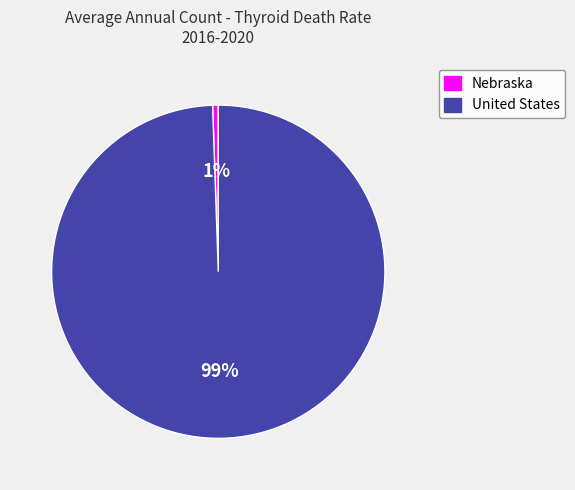

Do Nebraska and United States together represent more than half of the pie?

Yes